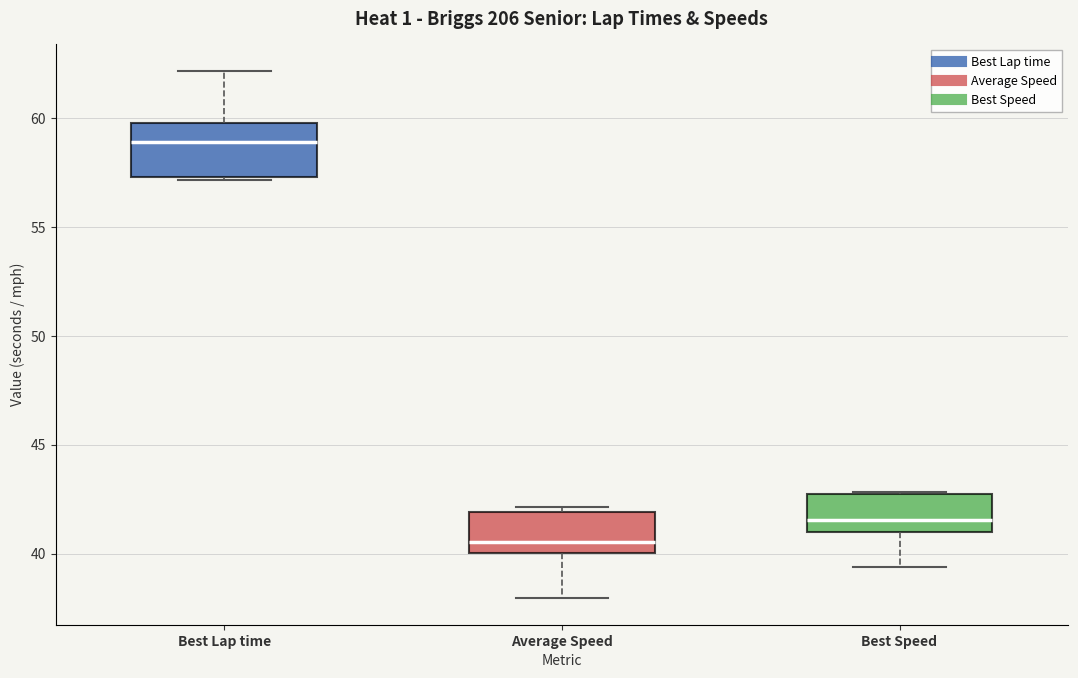

Reading left to right, read every box against the y-axis: the position of its median line, the range the box covers, and the ends of its whiskers. The values are not printed on the chart, so give them approximately, as read against the axis.

Best Lap time: median 59.0, box 57.5 to 59.5, whiskers 57.0 to 62.0
Average Speed: median 40.5, box 40.0 to 42.0, whiskers 38.0 to 42.0 (just above the box's upper edge)
Best Speed: median 41.5, box 41.0 to 42.5, whiskers 39.5 to 43.0